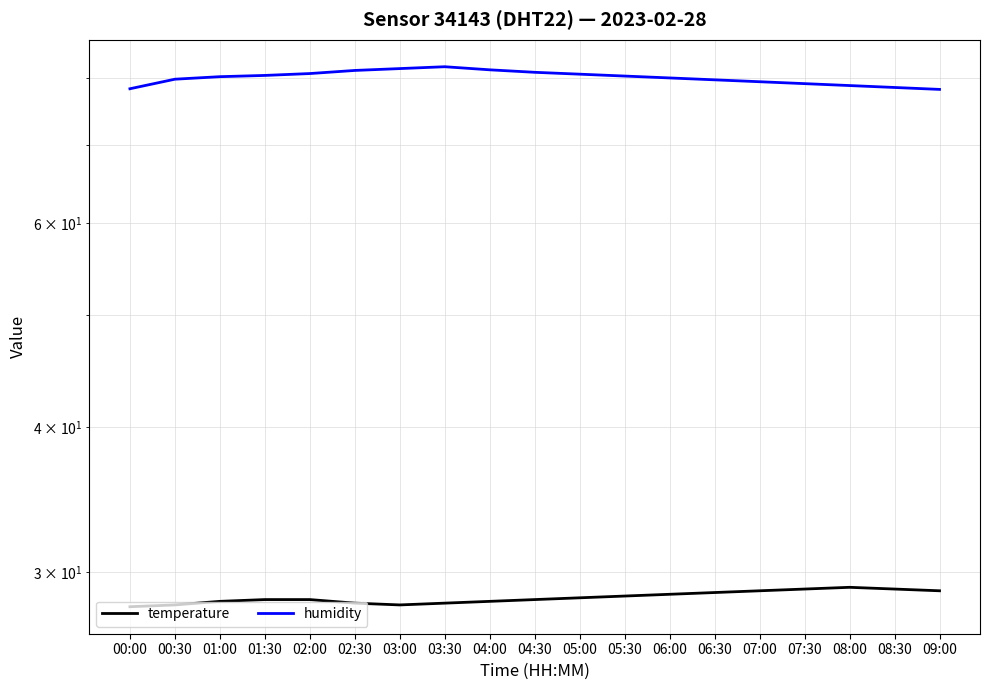

What is the difference between the maximum and minimum values in the temperature series?

1.1